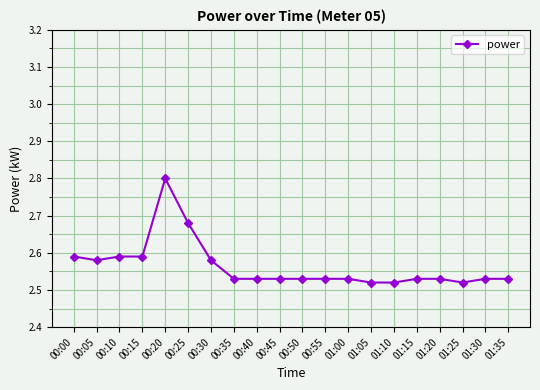

What is the greatest value displayed?

2.8